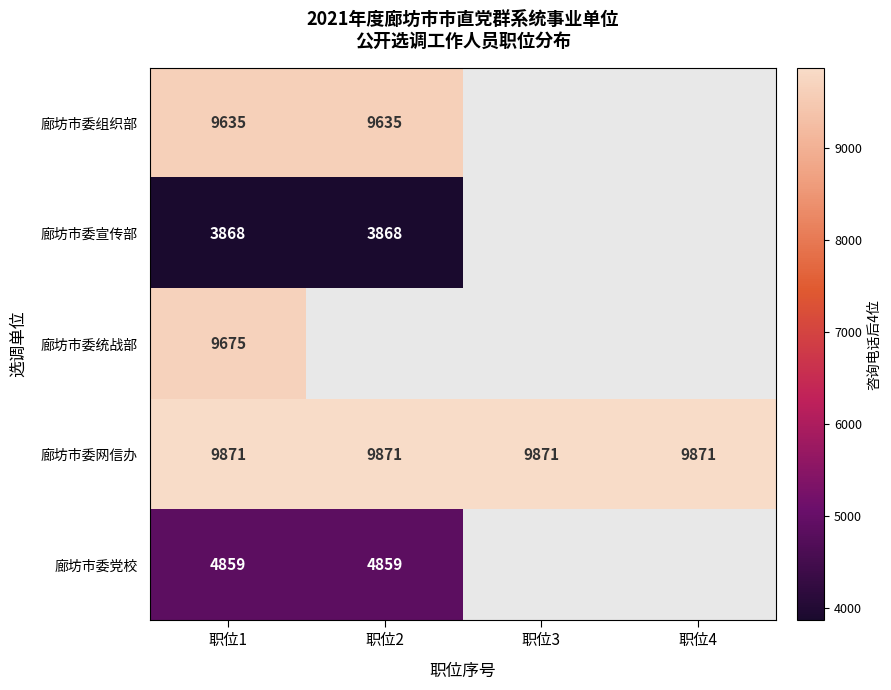

At how many categories does at least one series exceed 9346?

4